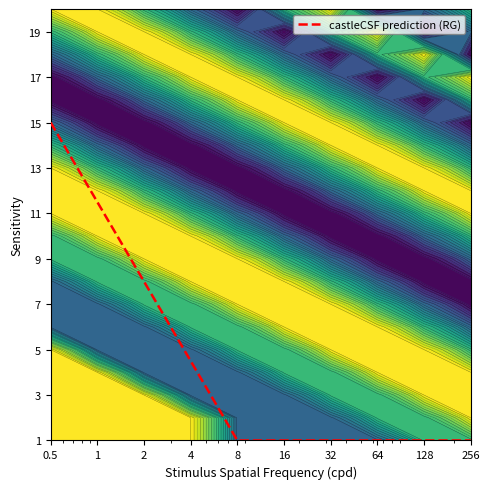

Reading left to right, list all the values displayed in this chart.

15.0	11.5	8.0	4.5	1.0	1.0	1.0	1.0	1.0	1.0